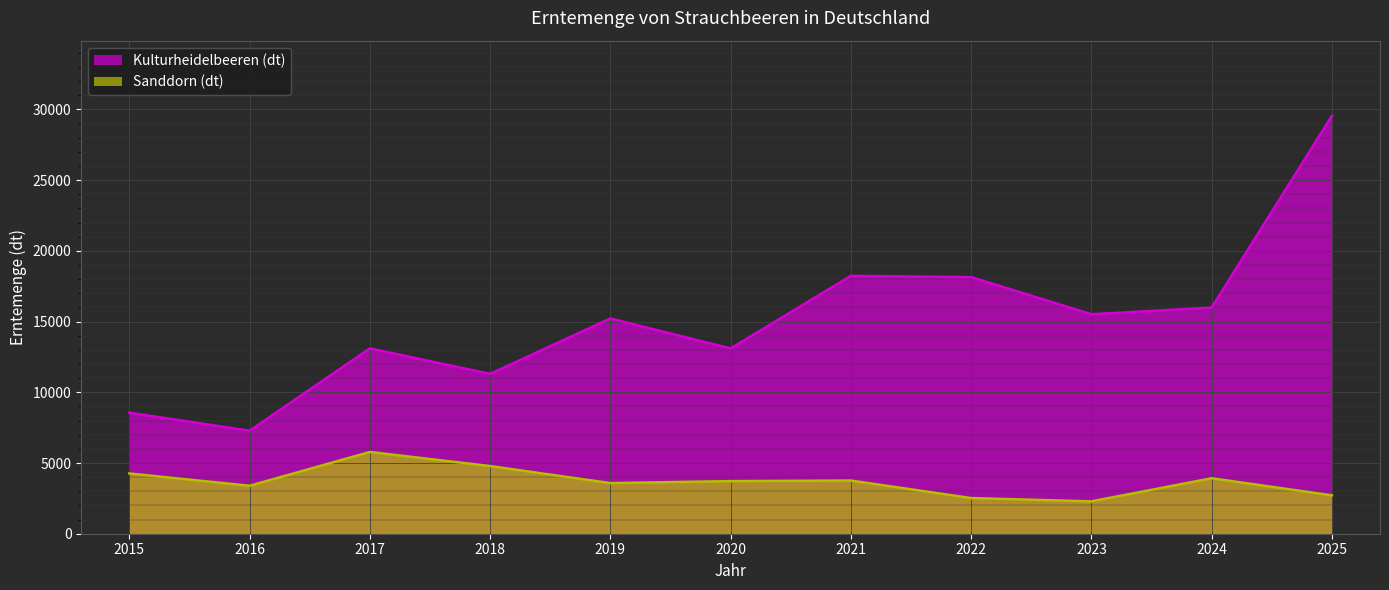

In Sanddorn (dt), how many points are higher than both neighbors (excluding endpoints)?

3